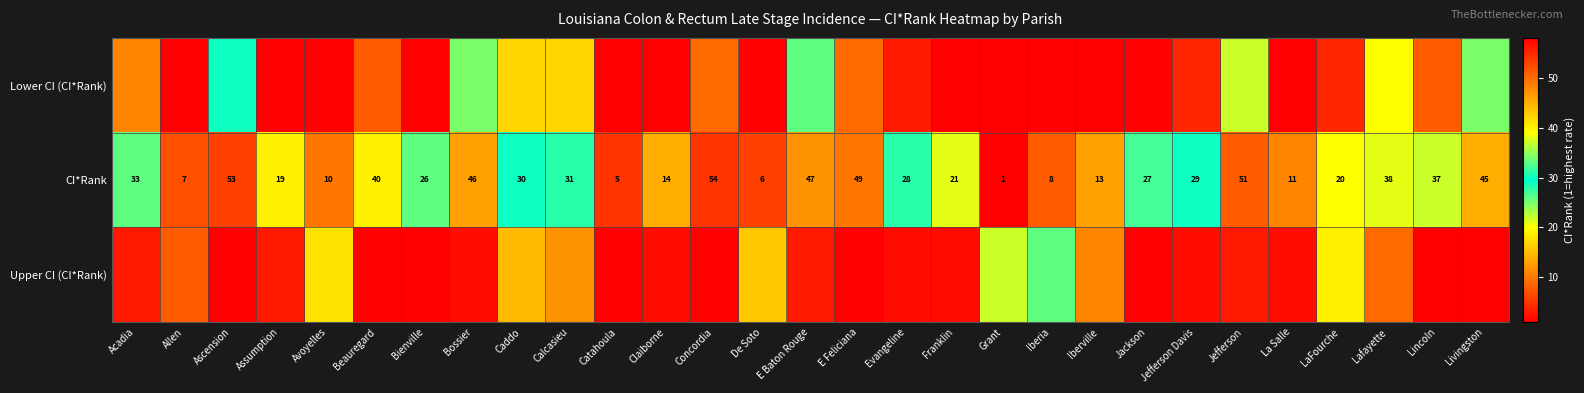

Where does the CI*Rank series first go above 28?

Acadia